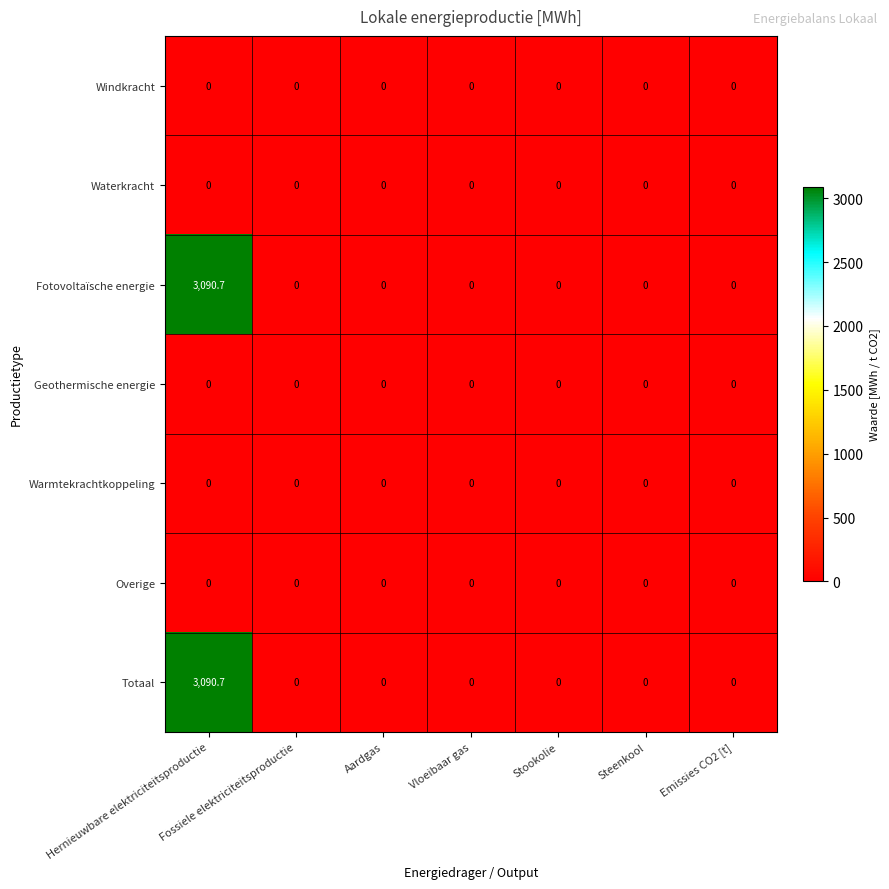

Which category has the highest value across all series?

Hernieuwbare elektriciteitsproductie